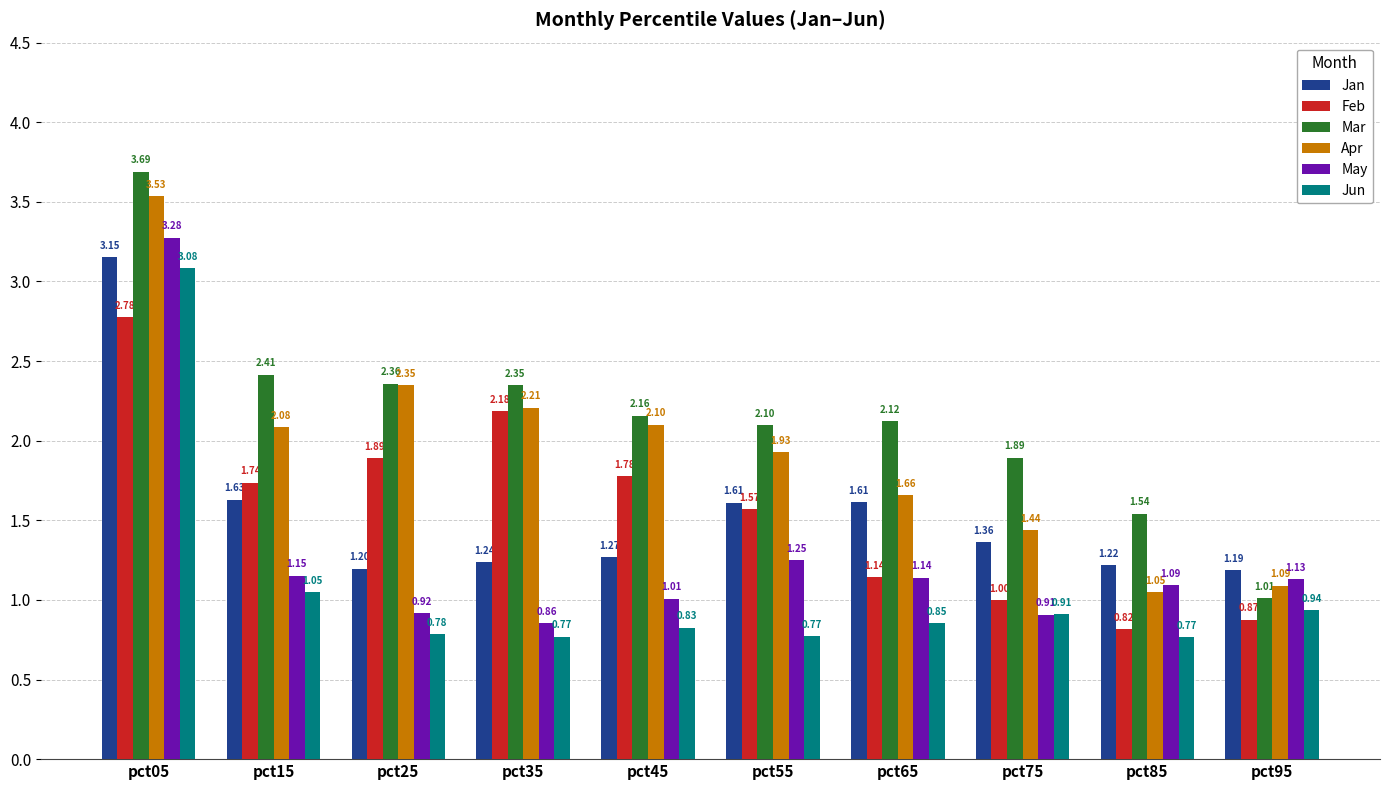

What is the difference between the May values at pct35 and pct15?

0.3